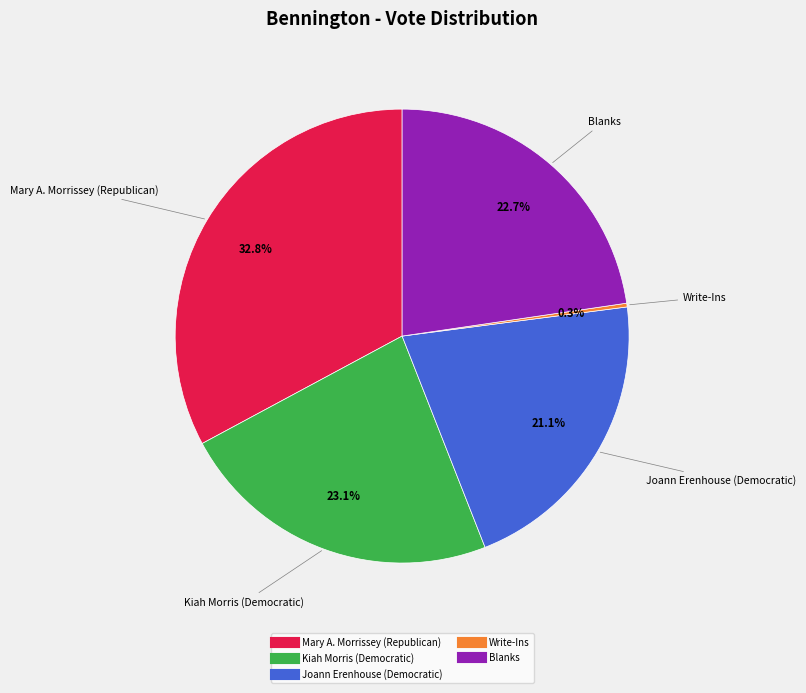

What is the largest slice in the pie chart?

Mary A. Morrissey (Republican)